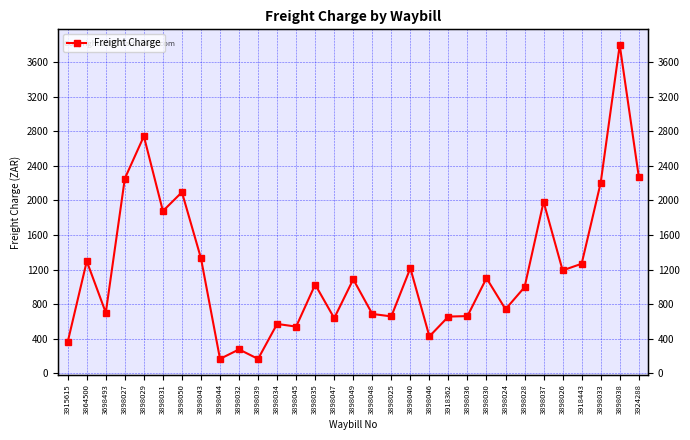

What is the difference between the maximum and minimum values?

3635.0